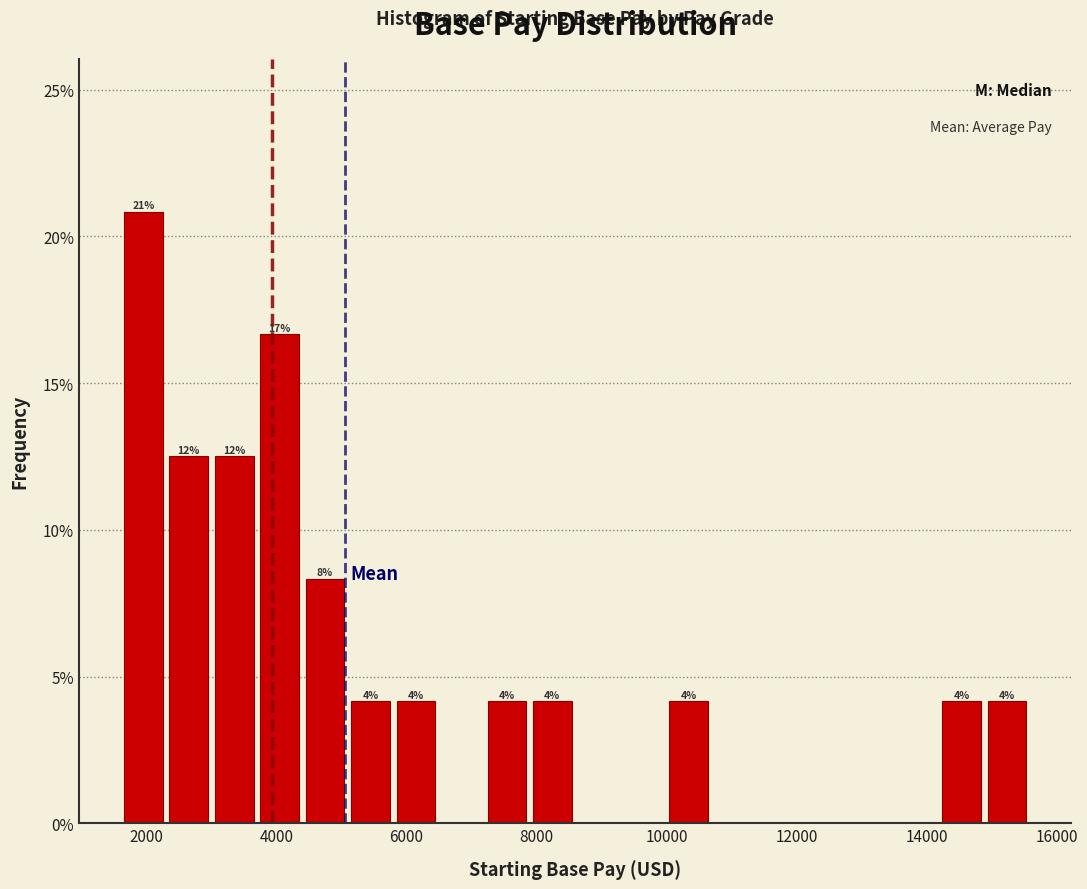

Read against the x-axis, roughly where is the centre of the tallest bar?

2000